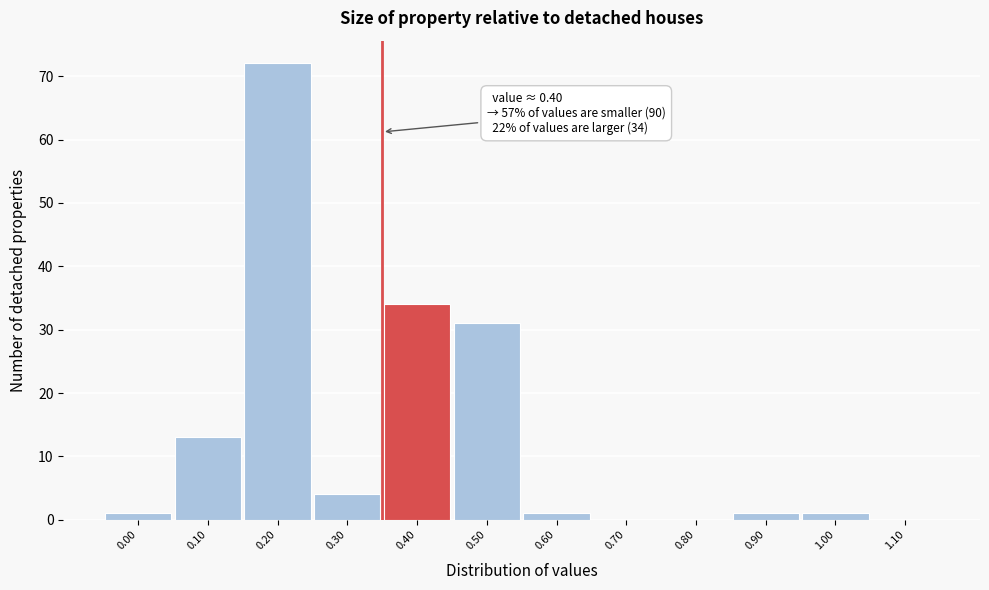

Reading left to right, transcribe all the data shown in this chart.

0.00=1	0.10=13	0.20=72	0.30=4	0.40=34	0.50=31	0.60=1	0.70=0	0.80=0	0.90=1	1.00=1	1.10=0